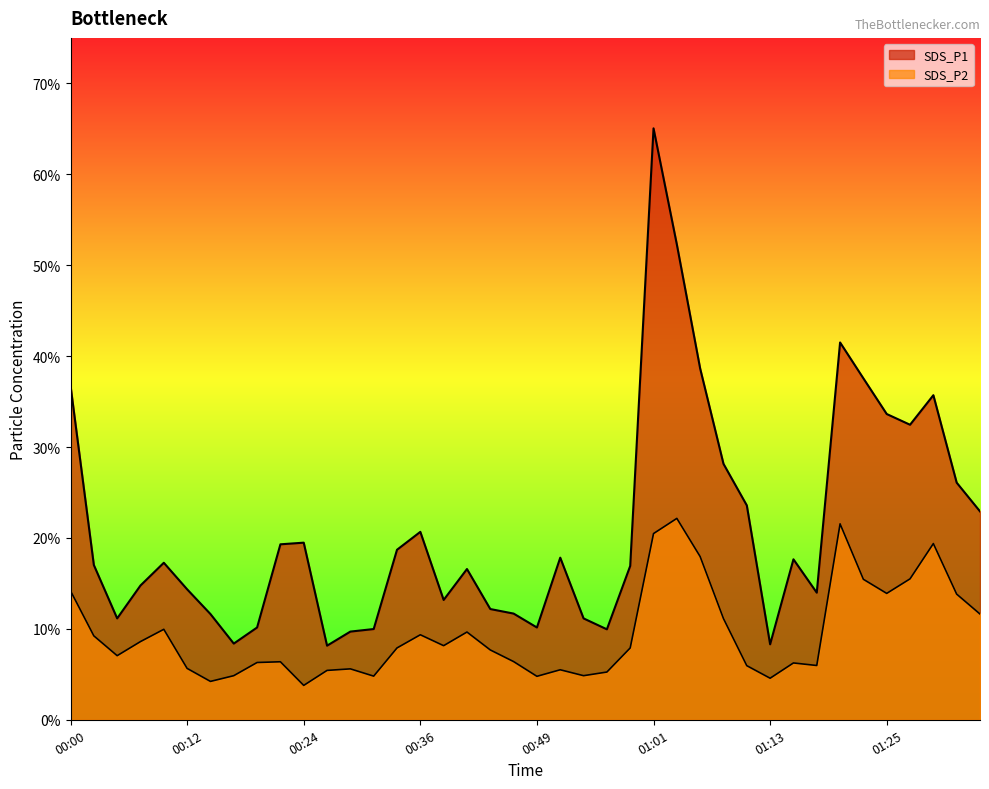

What are all the series names shown in the legend?

SDS_P1, SDS_P2